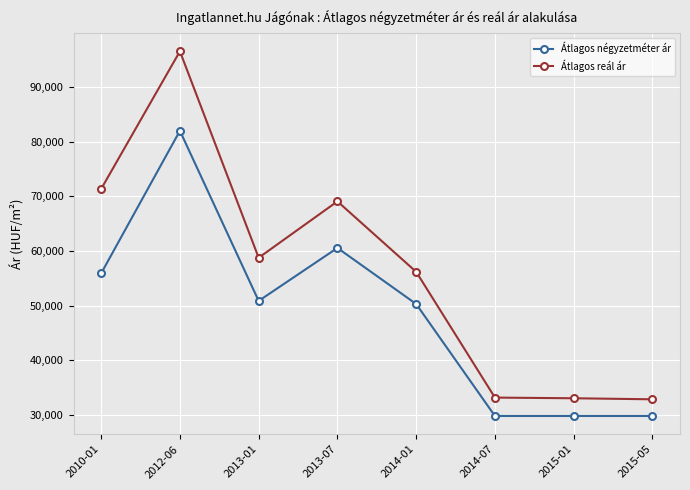

Between 2010-01 and 2014-07, which series saw the biggest shift?

Átlagos reál ár